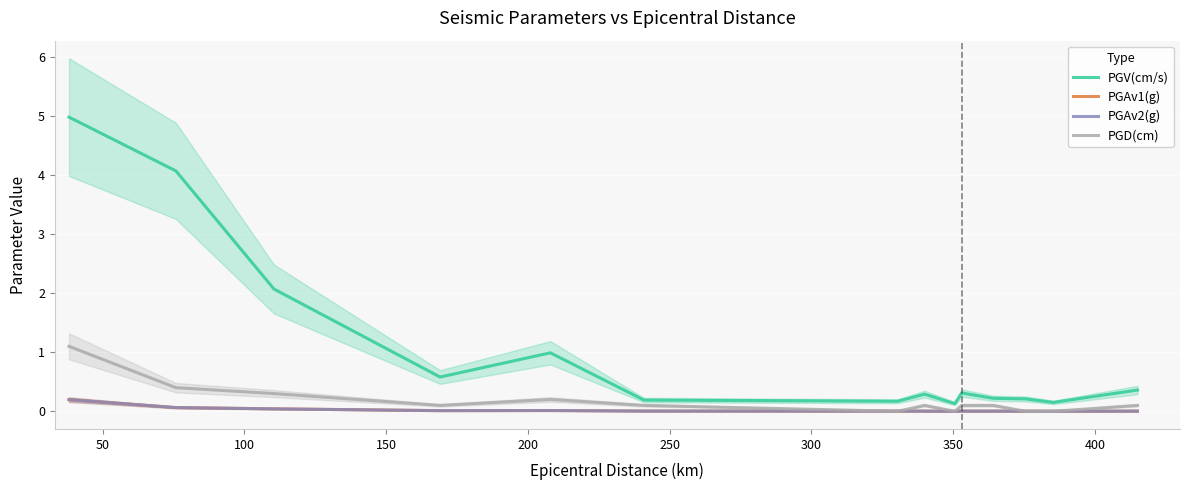

What is the difference between the maximum and second lowest values in the PGAv1(g) series?

0.2